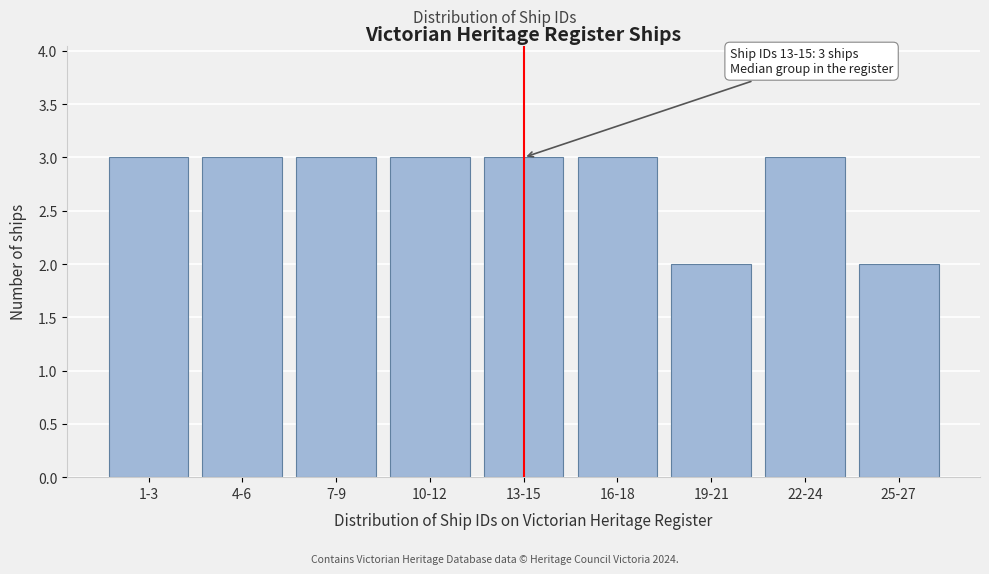

Reading right to left, transcribe all the data shown in this chart.

25-27=2	22-24=3	19-21=2	16-18=3	13-15=3	10-12=3	7-9=3	4-6=3	1-3=3